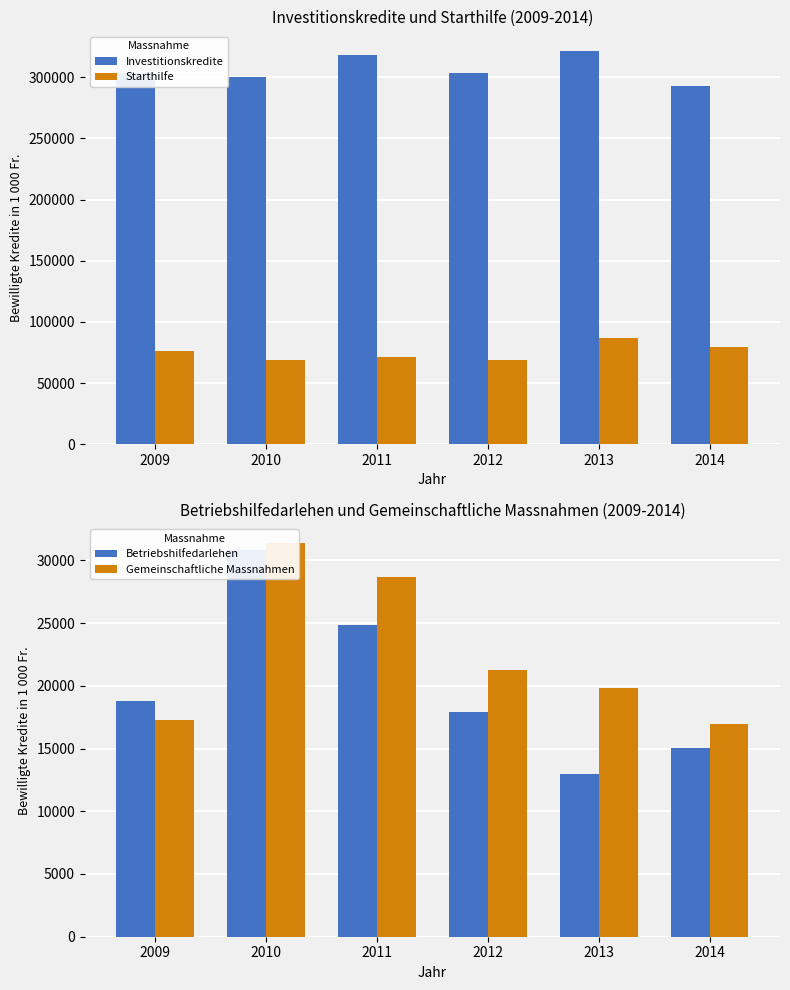

At how many categories does at least one series exceed 260362?

6